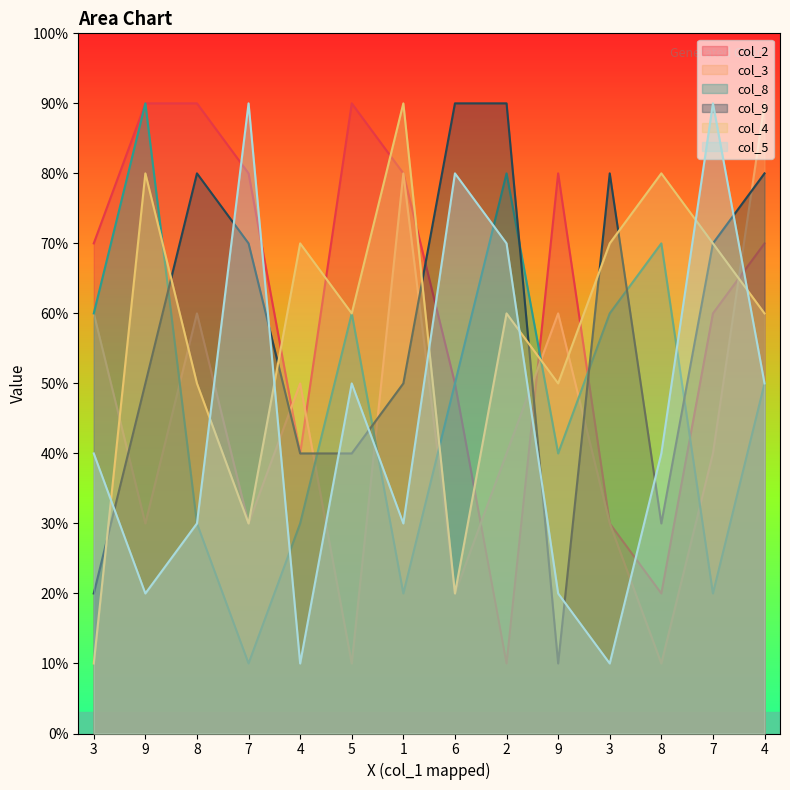

List the labels in order of col_3 value, smallest first.

5, 8, 6, 9, 7, 3, 2, 7, 4, 3, 8, 9, 1, 4